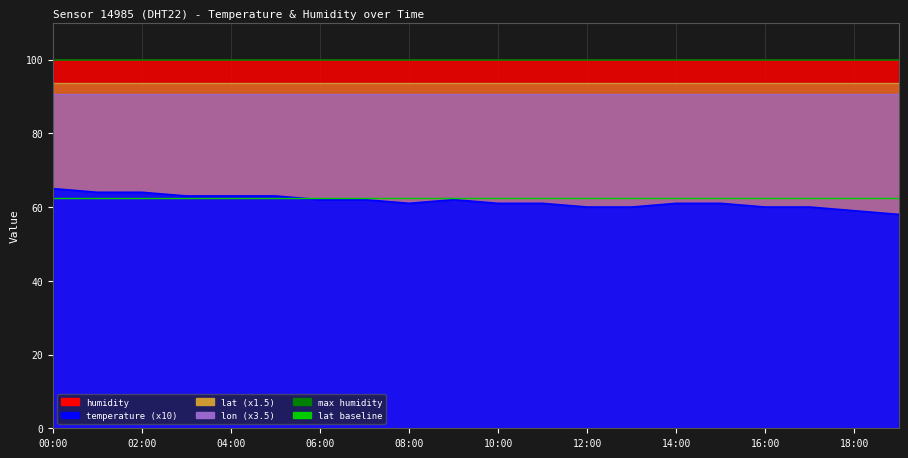

The lat baseline series shows 62.4 at 00:00. True or false?

True